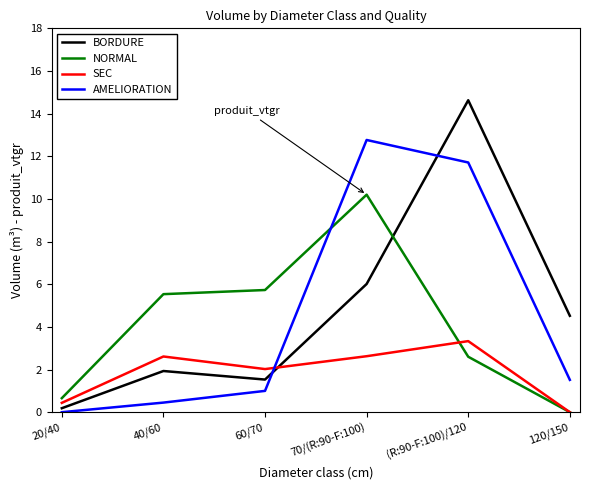

How many distinct data groups are displayed?

4